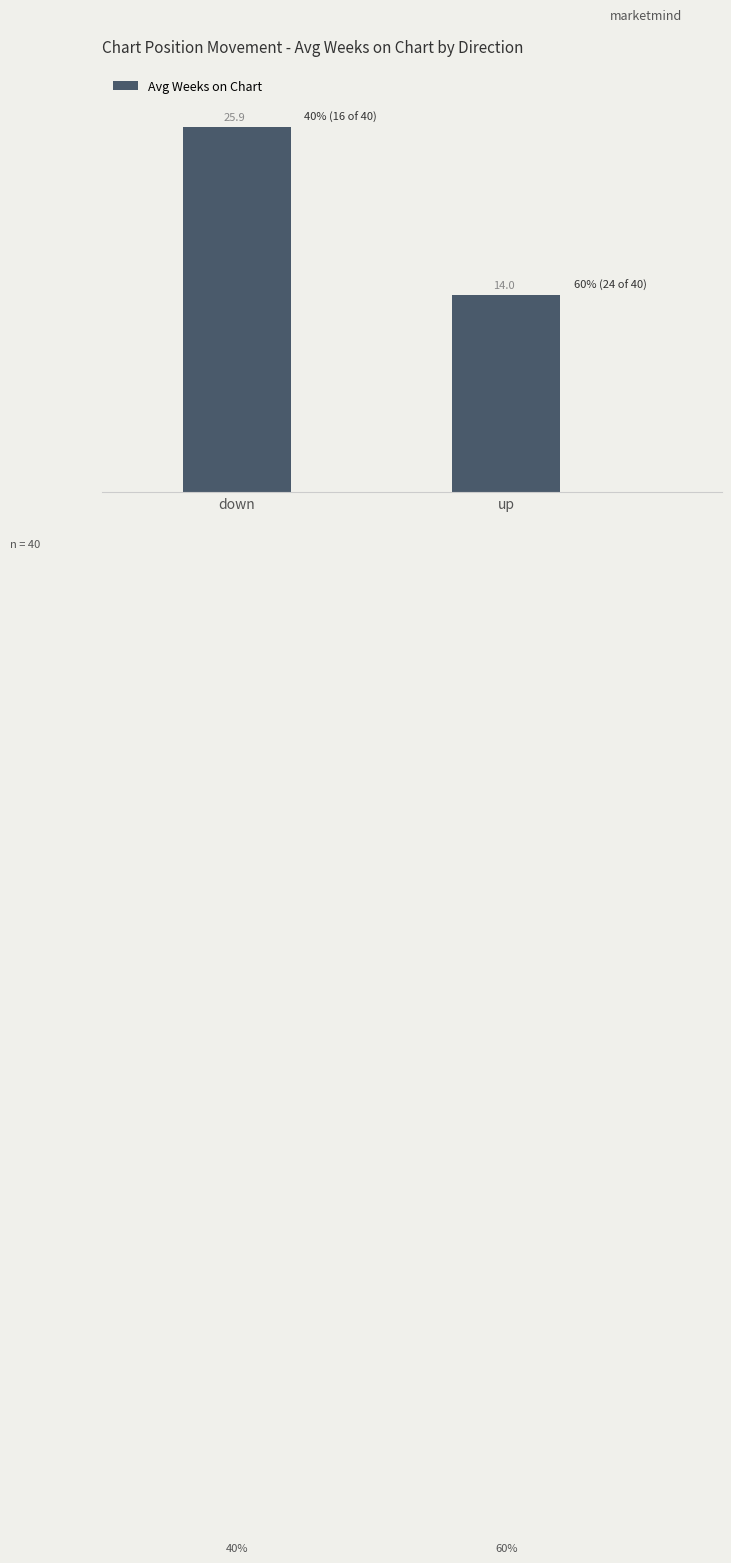

Reading left to right, transcribe all the data shown in this chart.

25.9	14.0